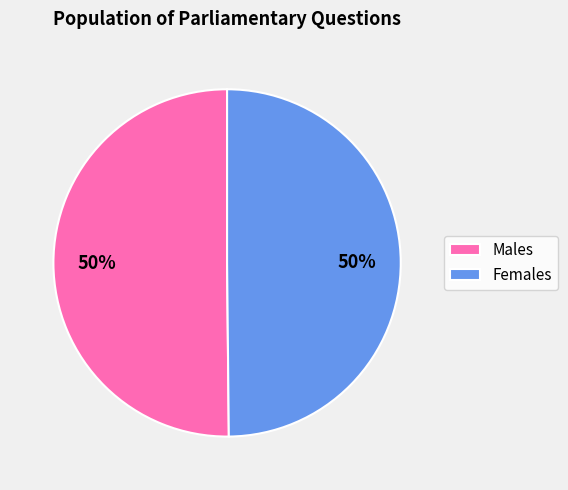

True or false: Females accounts for 50% of the total.

True